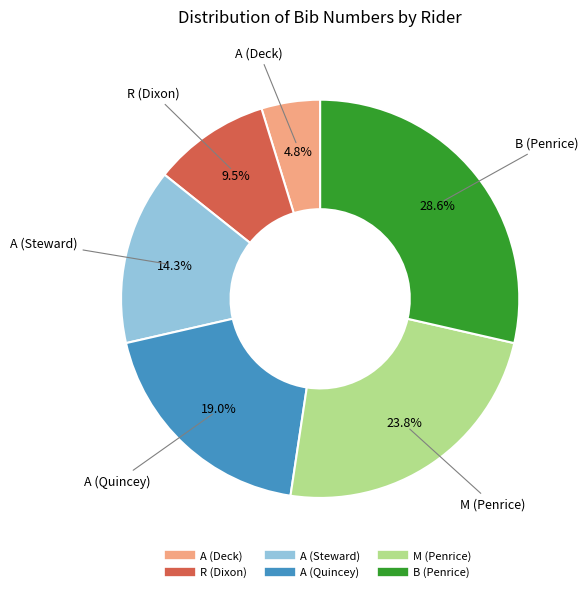

How many slices are in this pie chart?

6